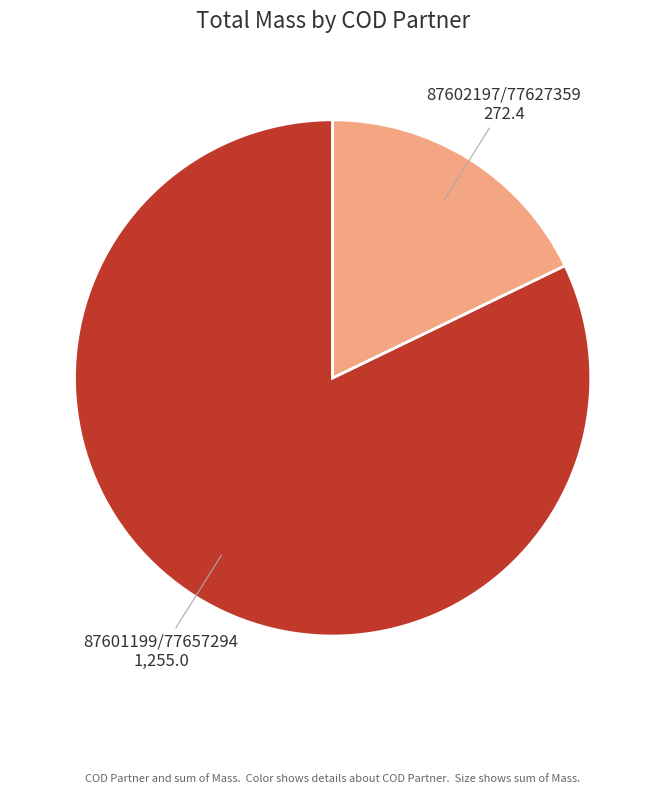

Is the sum of 87601199/77657294 and 87602197/77627359 greater than half?

Yes